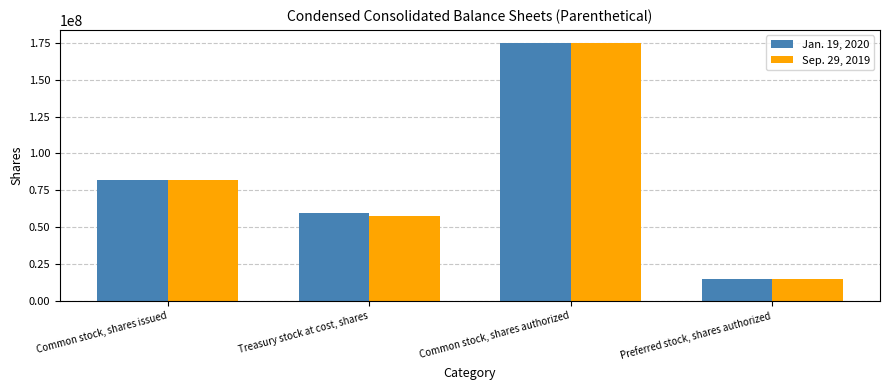

Which series changed the most between Common stock, shares issued and Common stock, shares authorized?

Sep. 29, 2019